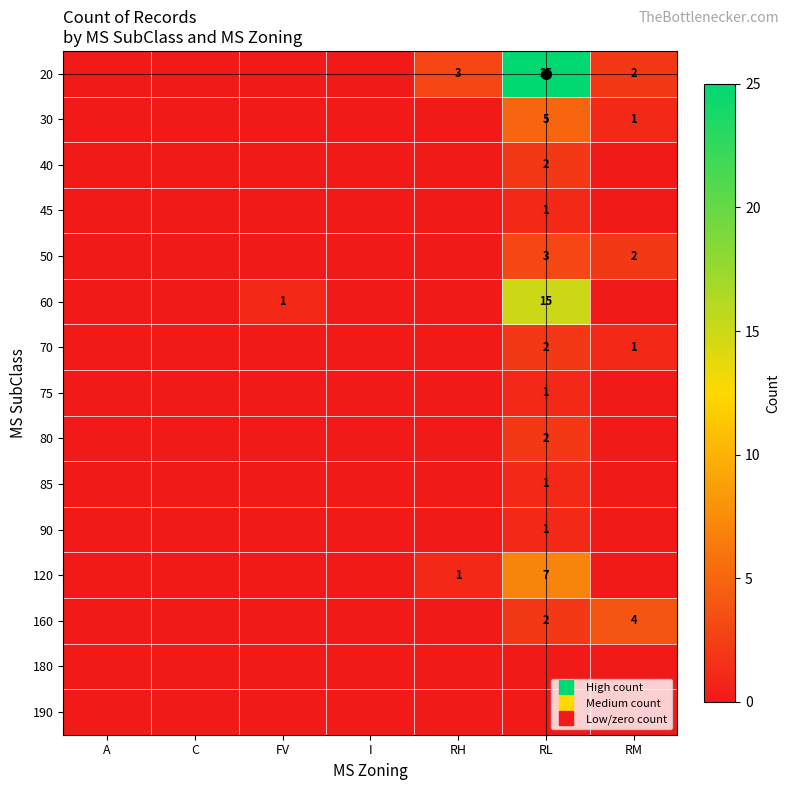

The value of 50 at RM is 3. True or false?

False